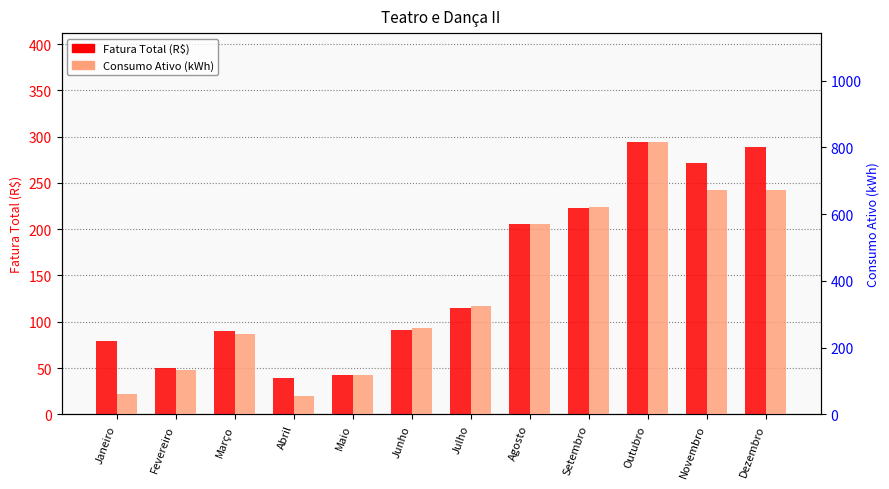

Reading right to left, transcribe all the data shown in this chart.

Fatura Total (R$): 288.9	272.0	294.1	223.2	205.6	114.5	91.3	42.3	39.6	90.1	50.0	79.7
Consumo Ativo (kWh): 671.0	671.0	816.0	622.0	571.0	326.0	259.0	118.0	54.0	242.0	133.0	62.0